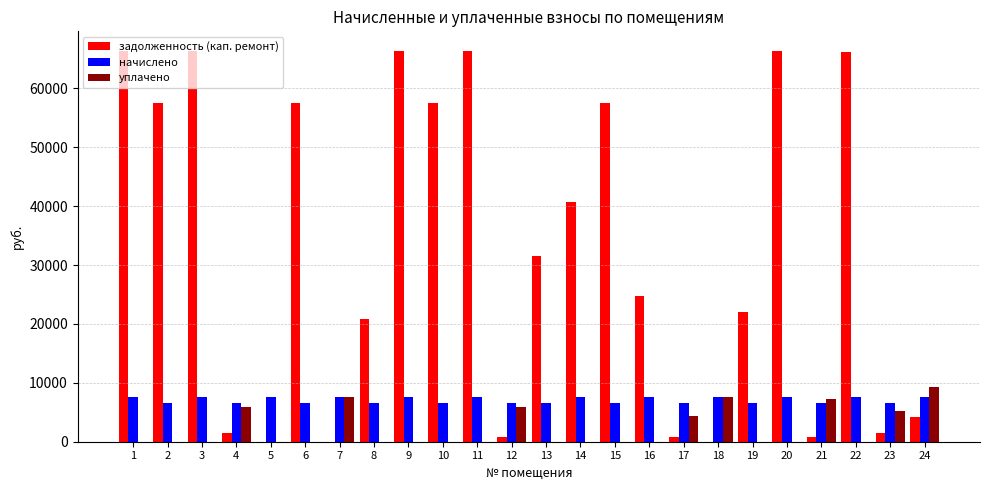

How many categories are shown in the chart?

24